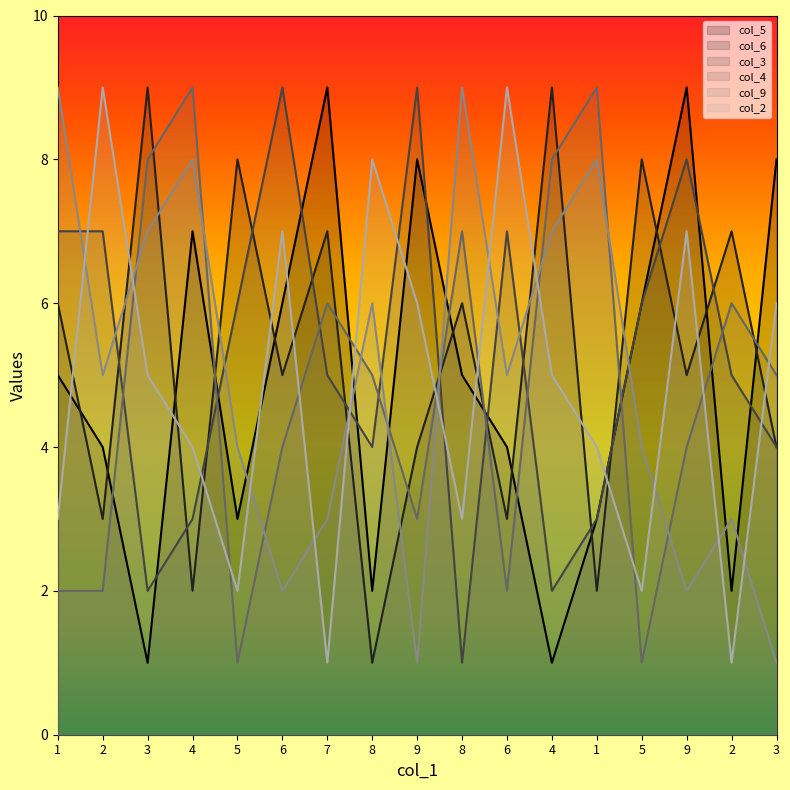

True or false: col_9 has more than 2 interior local peaks.

True